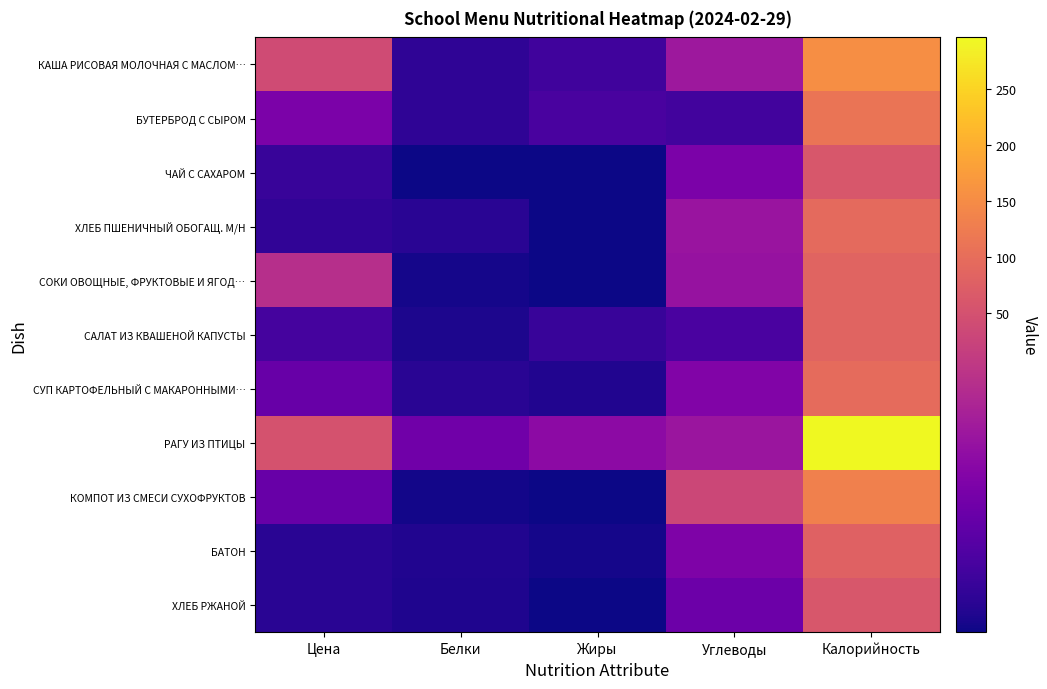

Reading left to right, extract all data points from this chart.

КАША РИСОВАЯ МОЛОЧНАЯ С МАСЛОМ…: Цена=39.0	Белки=3.8	Жиры=6.1	Углеводы=20.9	Калорийность=153.8
БУТЕРБРОД С СЫРОМ: Цена=15.0	Белки=3.9	Жиры=7.5	Углеводы=6.4	Калорийность=112.7
ЧАЙ С САХАРОМ: Цена=5.0	Белки=0.2	Жиры=0.1	Углеводы=15.0	Калорийность=60.0
ХЛЕБ ПШЕНИЧНЫЙ ОБОГАЩ. М/Н: Цена=4.0	Белки=3.0	Жиры=0.2	Углеводы=20.1	Калорийность=94.7
СОКИ ОВОЩНЫЕ, ФРУКТОВЫЕ И ЯГОД…: Цена=25.9	Белки=1.0	Жиры=0.2	Углеводы=19.6	Калорийность=83.4
САЛАТ ИЗ КВАШЕНОЙ КАПУСТЫ: Цена=6.9	Белки=1.6	Жиры=5.1	Углеводы=7.7	Калорийность=83.0
СУП КАРТОФЕЛЬНЫЙ С МАКАРОННЫМИ…: Цена=12.0	Белки=3.1	Жиры=2.2	Углеводы=16.0	Калорийность=96.8
РАГУ ИЗ ПТИЦЫ: Цена=52.0	Белки=13.4	Жиры=17.8	Углеводы=20.3	Калорийность=295.6
КОМПОТ ИЗ СМЕСИ СУХОФРУКТОВ: Цена=12.0	Белки=0.6	Жиры=0.1	Углеводы=31.7	Калорийность=131.0
БАТОН: Цена=3.0	Белки=2.2	Жиры=0.9	Углеводы=15.4	Калорийность=78.6
ХЛЕБ РЖАНОЙ: Цена=3.0	Белки=2.0	Жиры=0.3	Углеводы=12.7	Калорийность=61.2